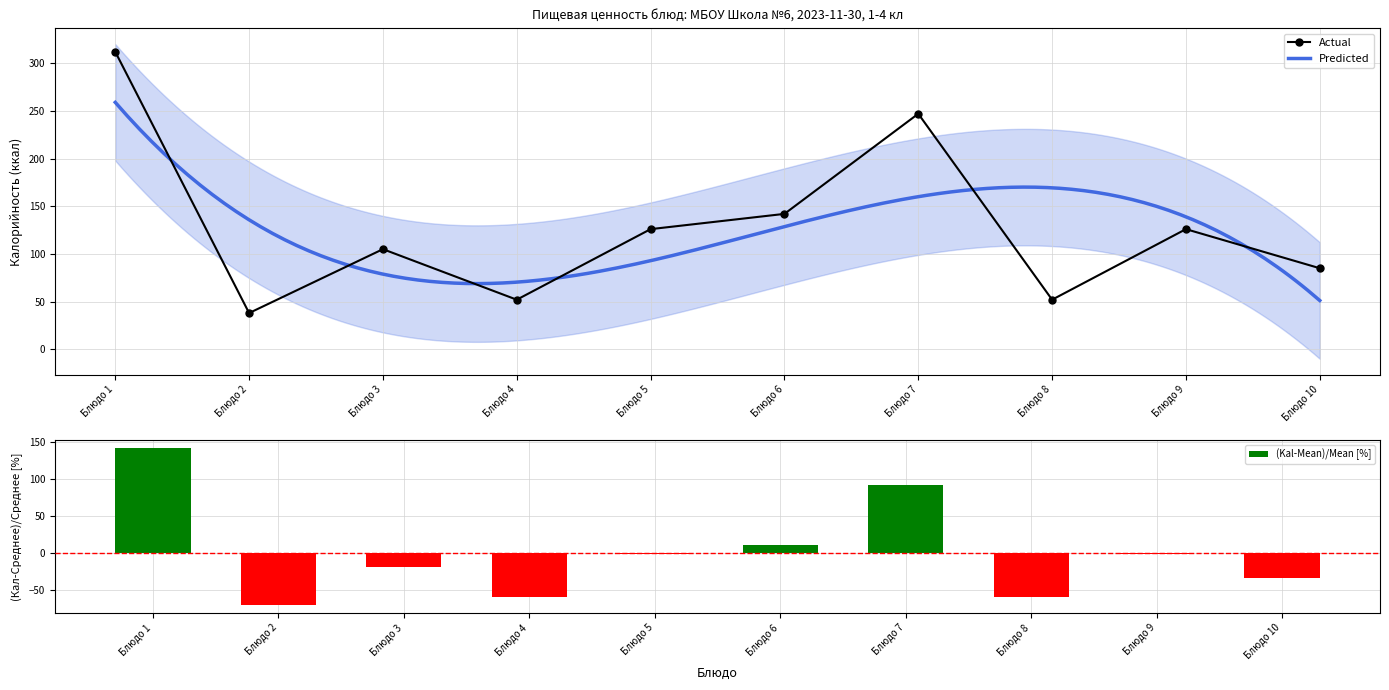

What is the value of the Actual point at the 10th from the left?

85